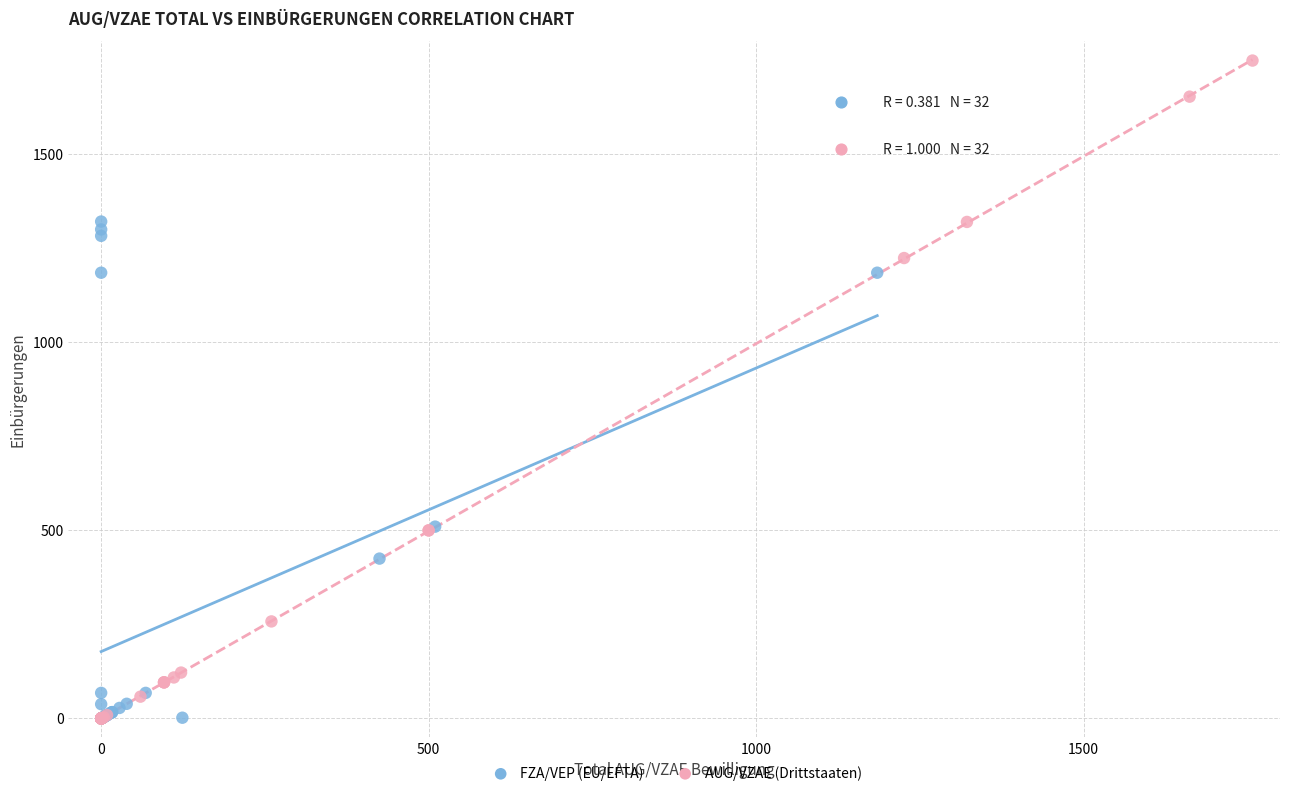

What are all the series names shown in the legend?

FZA/VEP (EU/EFTA), AUG/VZAE (Drittstaaten)